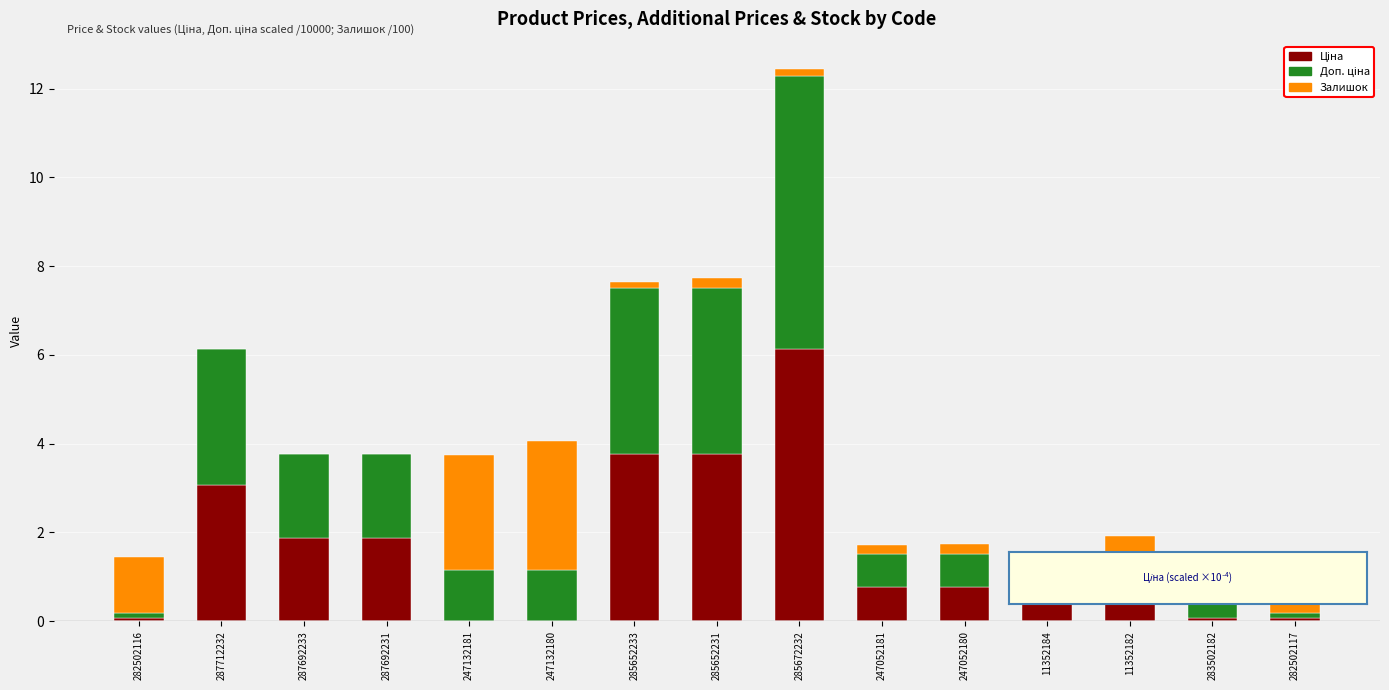

How many distinct data groups are displayed?

3